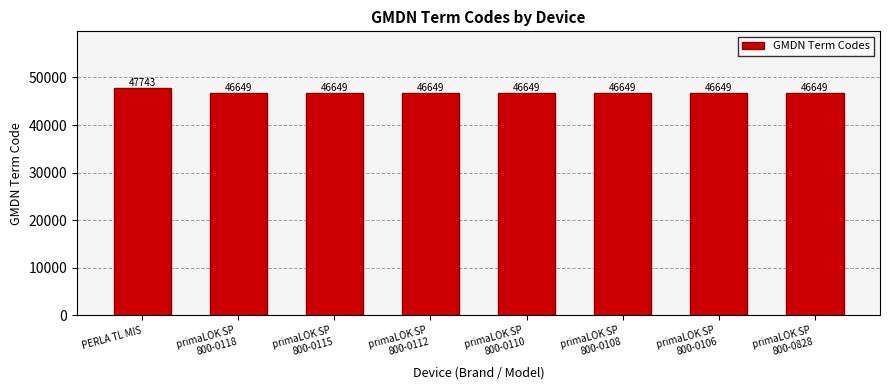

True or false: the data shows 28804 at primaLOK SP
800-0828.

False